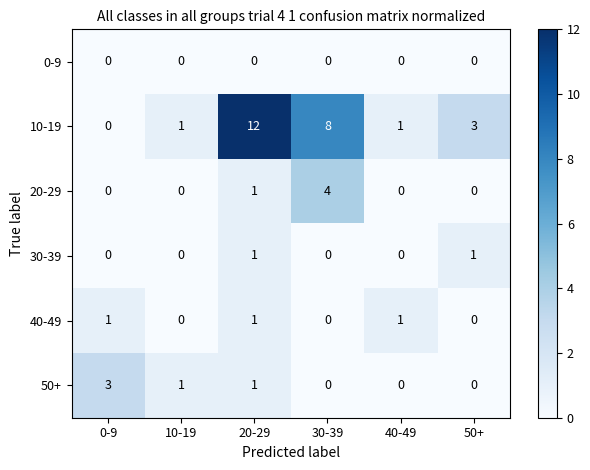

What is the difference between the maximum and minimum values in the 20-29 series?

4